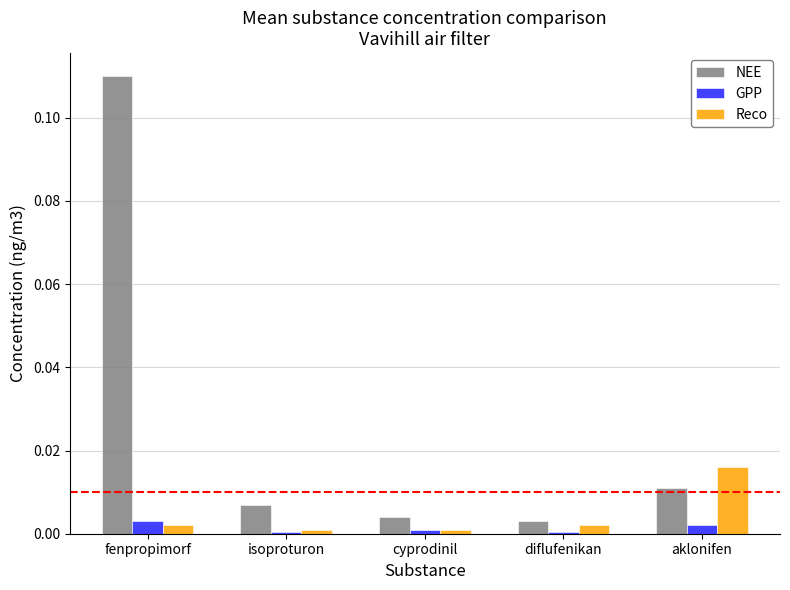

The NEE series shows 0.0 at aklonifen. True or false?

True